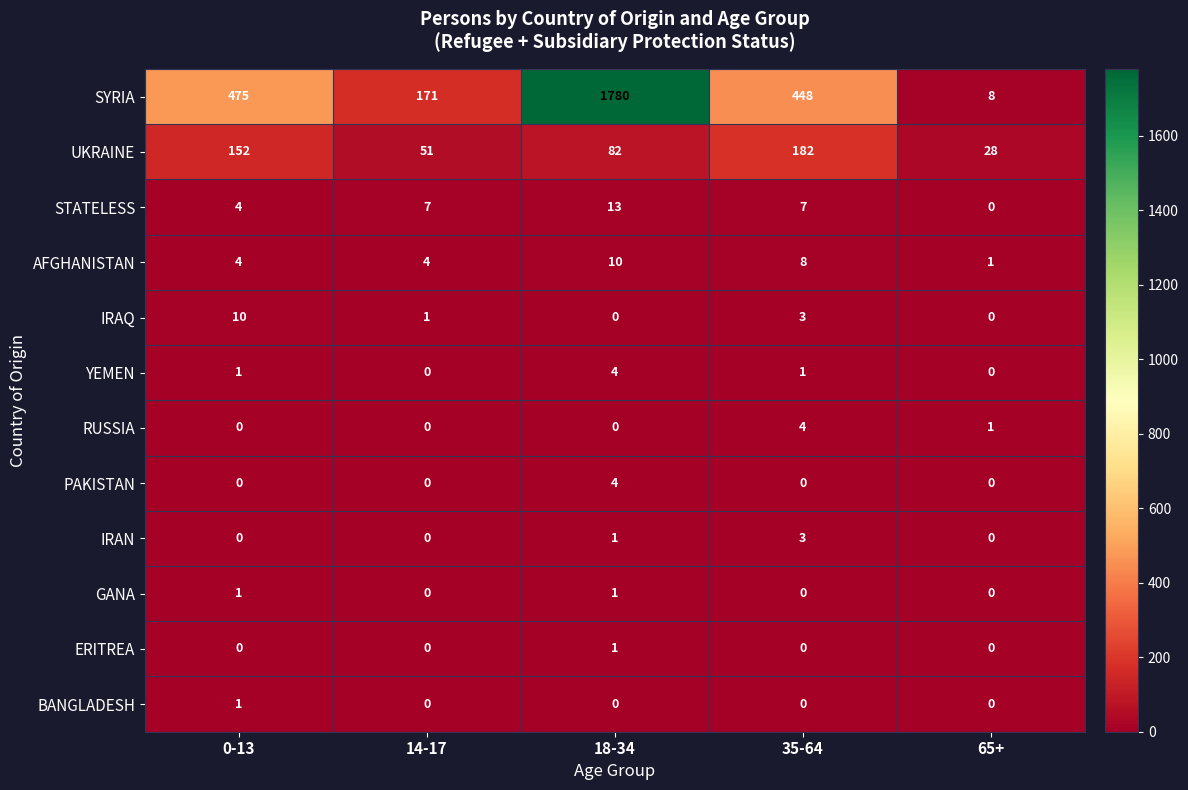

What is the spread (max minus min) of values at 65+?

28